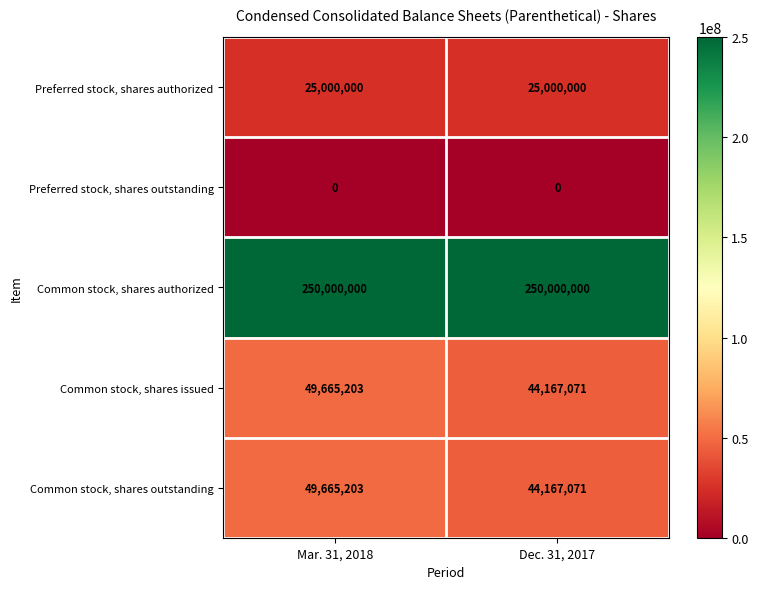

What is the difference between the maximum and minimum values in the Common stock, shares outstanding series?

5498132